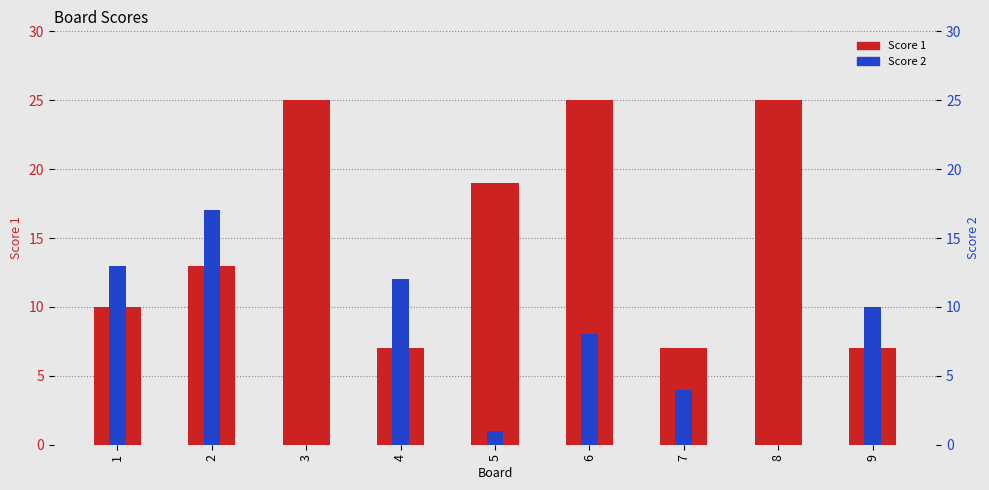

The value of Score 2 at 1 is 13. True or false?

True